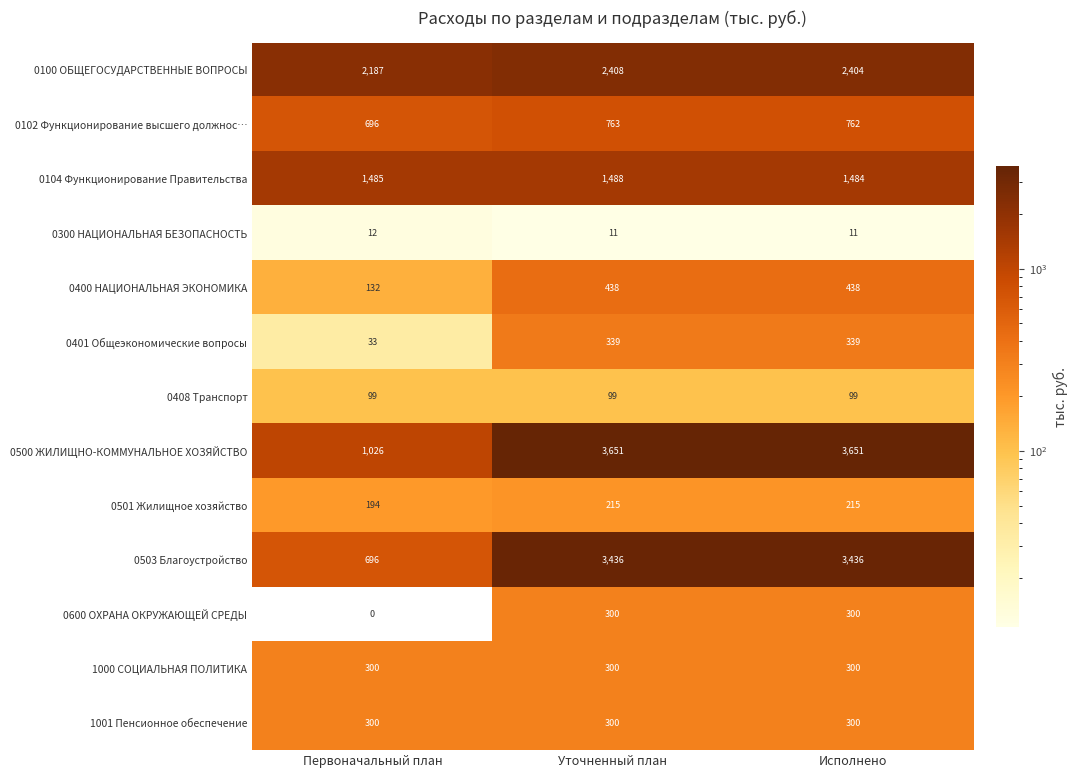

List the labels in order of 0100 ОБЩЕГОСУДАРСТВЕННЫЕ ВОПРОСЫ value, largest first.

Уточненный план, Исполнено, Первоначальный план